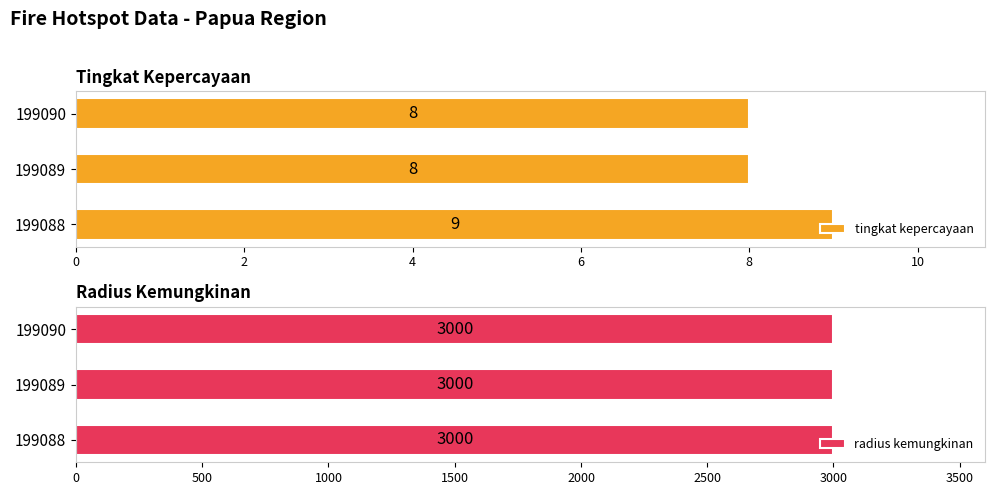

What are all the series names shown in the legend?

tingkat kepercayaan, radius kemungkinan